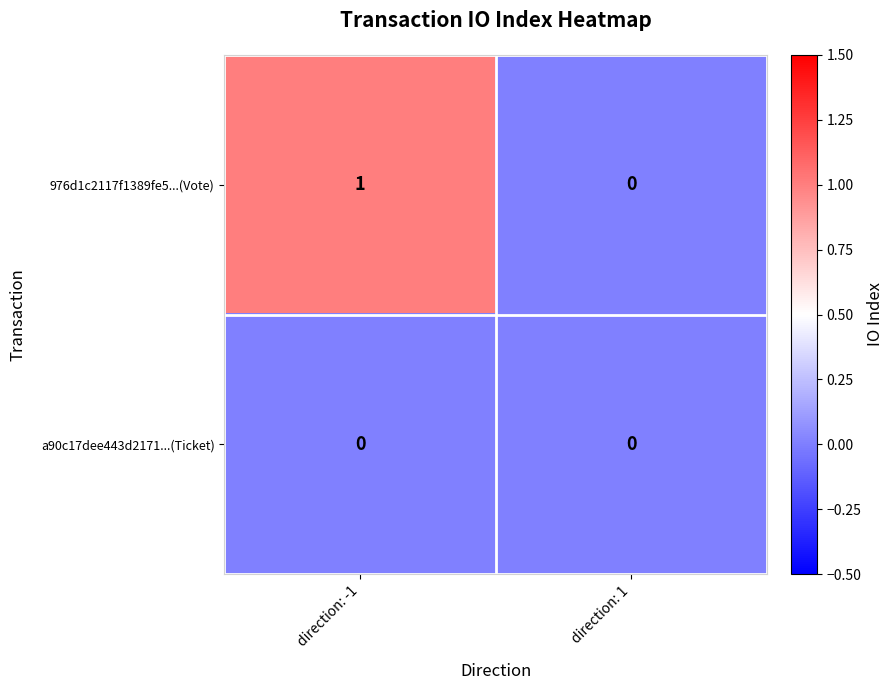

List the series in order of their overall mean, highest first.

976d1c2117f1389fe5...(Vote), a90c17dee443d2171...(Ticket)